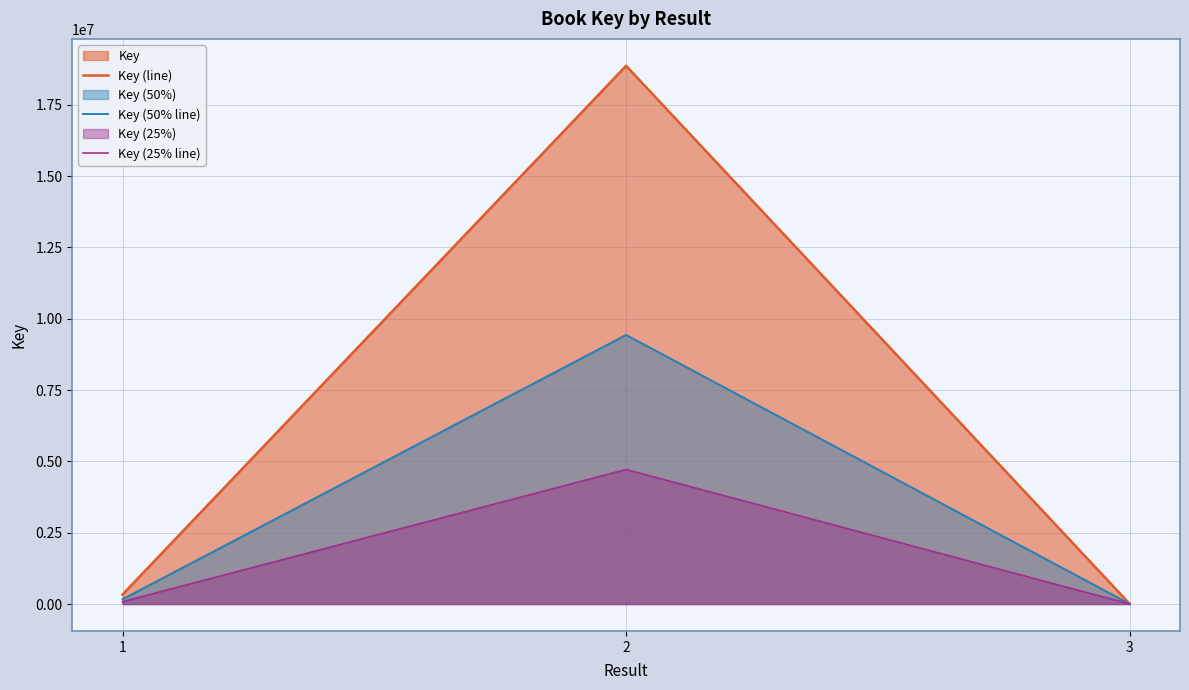

Which series changed the most between 1 and 2?

Key (line)